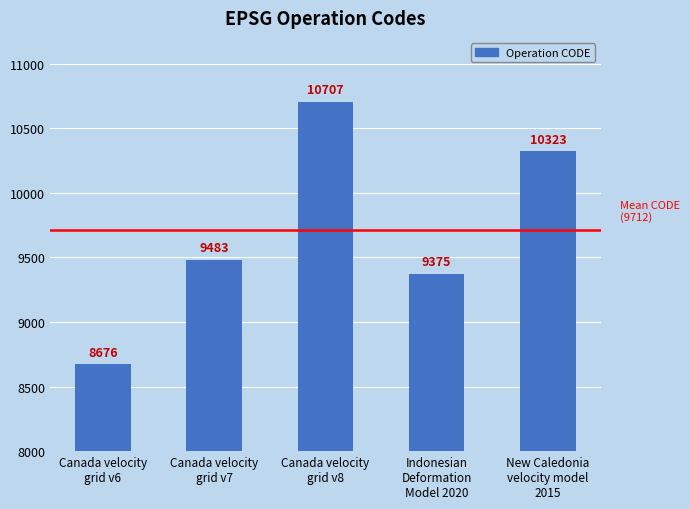

Is it true that the value at Canada velocity
grid v7 is 13547?

False